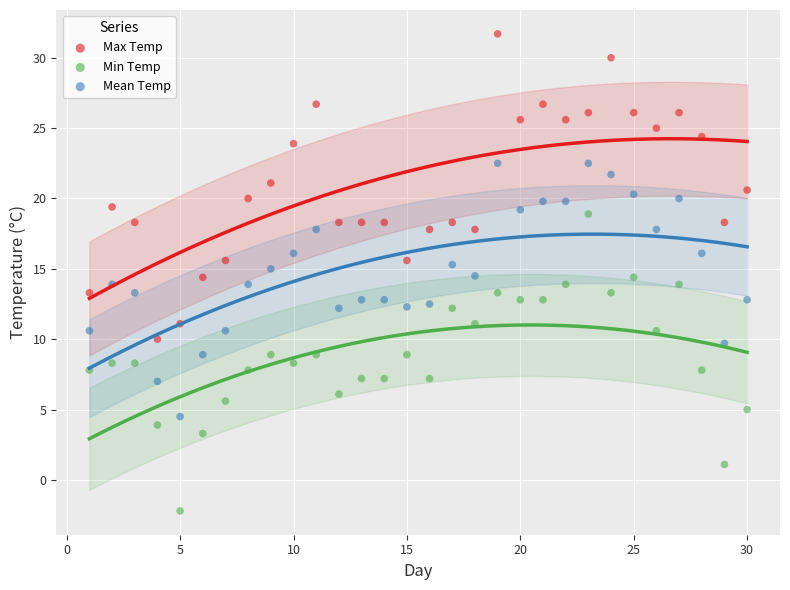

Which series reaches the maximum Y coordinate?

Max Temp